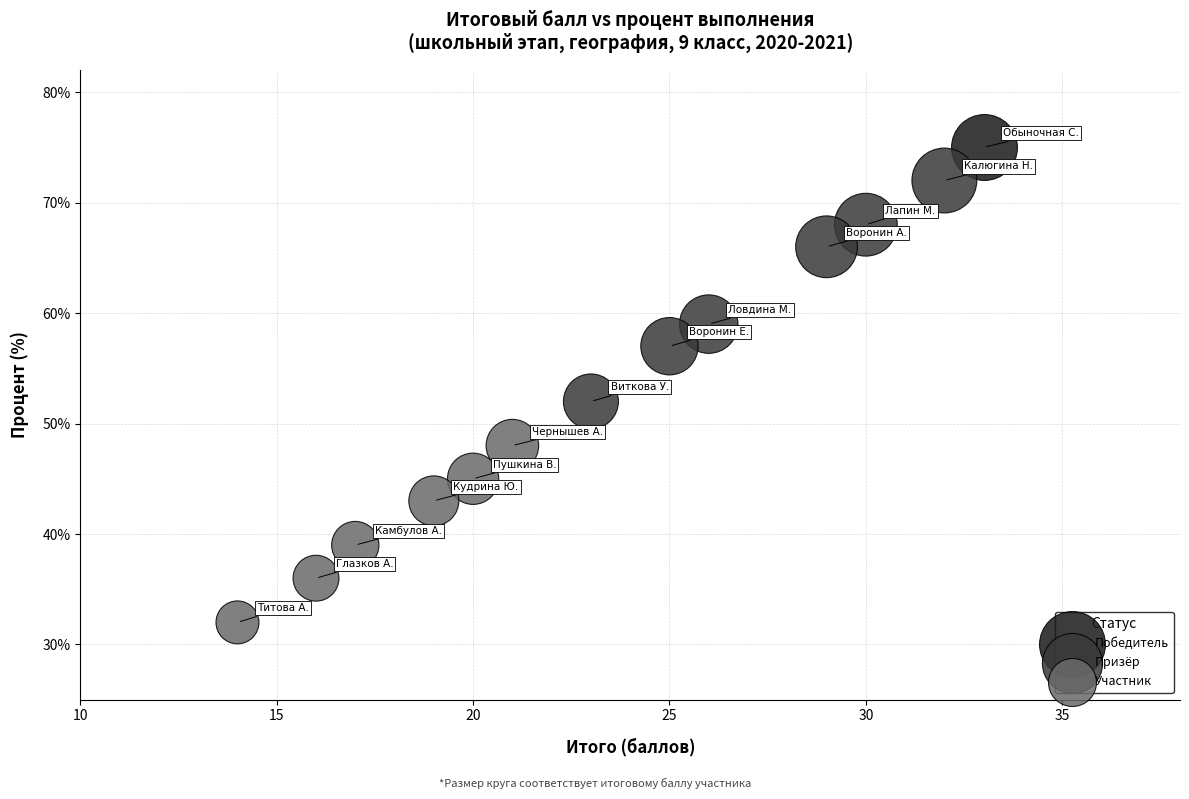

What are all the series names shown in the legend?

Победитель, Призёр, Участник